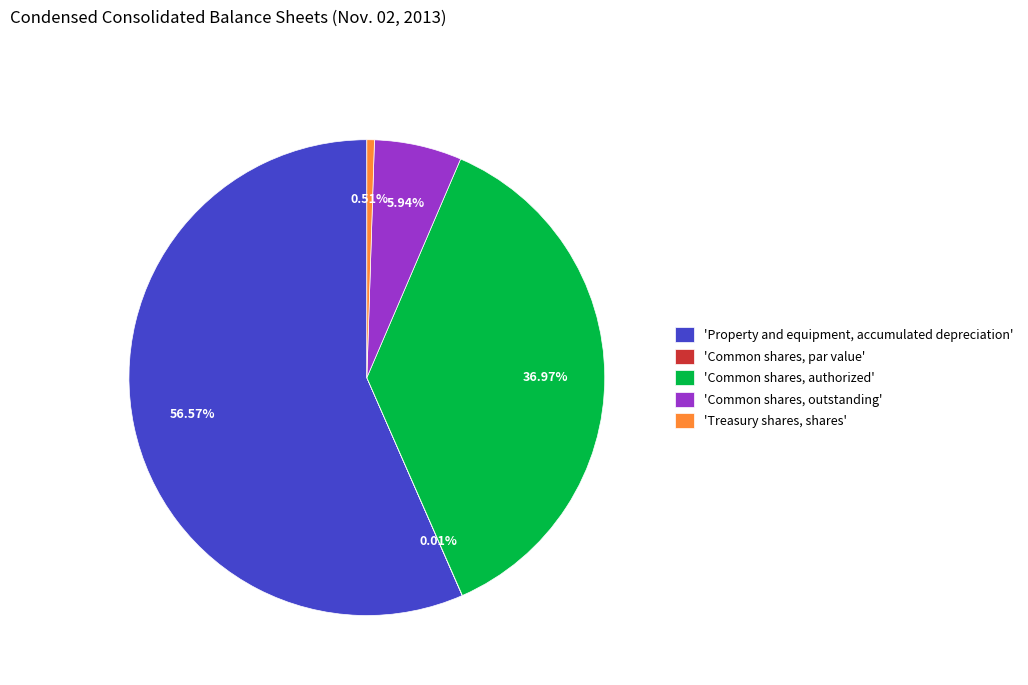

Is the sum of 'Common shares, outstanding' and 'Treasury shares, shares' greater than half?

No